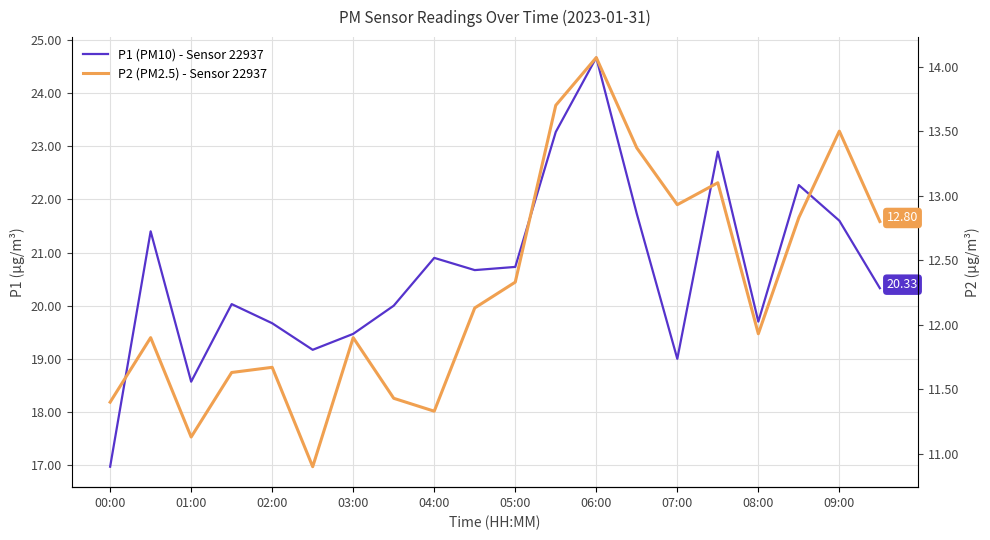

What are all the series names shown in the legend?

P1 (PM10) - Sensor 22937, P2 (PM2.5) - Sensor 22937